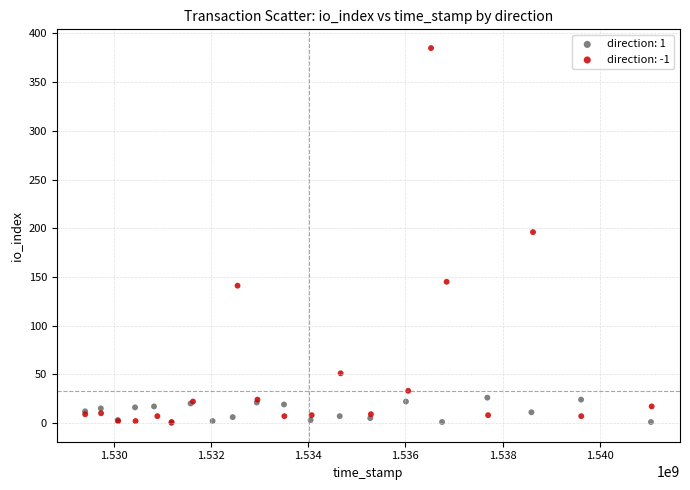

Which series reaches the maximum Y coordinate?

direction: -1